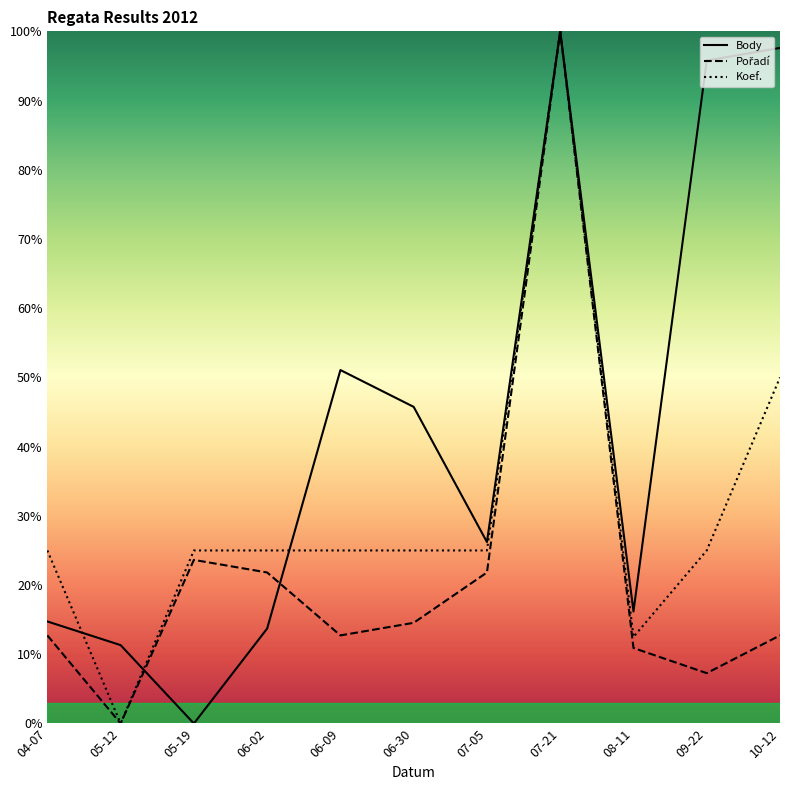

What is the label of the 2nd point from the right?

09-22